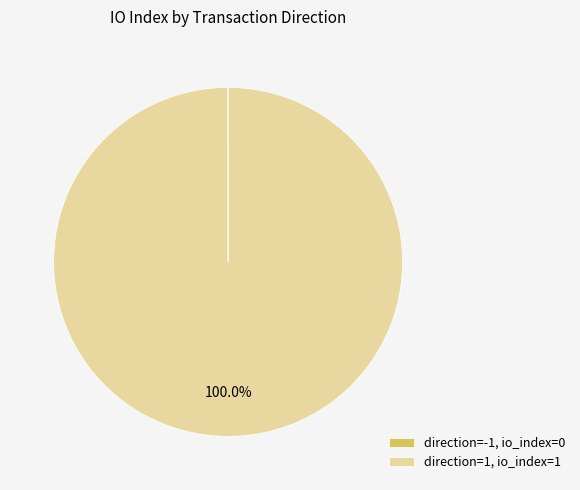

Is there a majority slice in this chart?

Yes